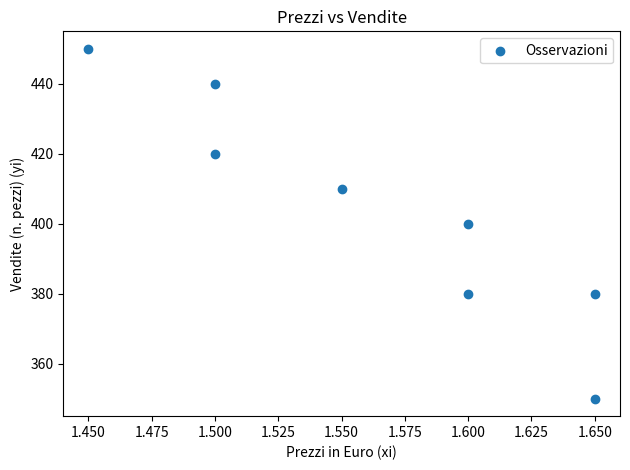

What is the range of Y values (max minus min)?

100